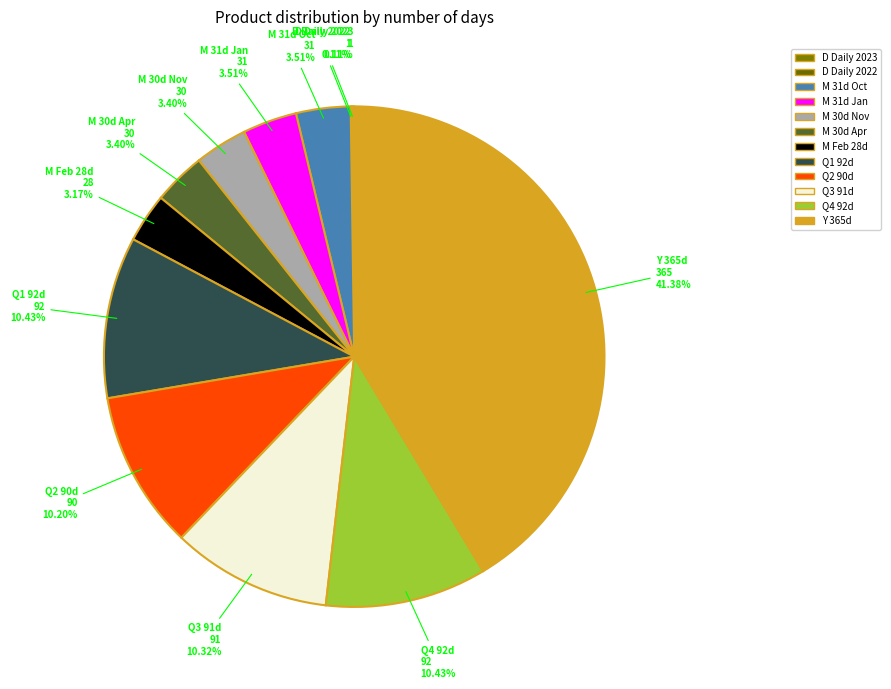

To the nearest percent, what is the difference between the largest and smallest slice percentages?

41%